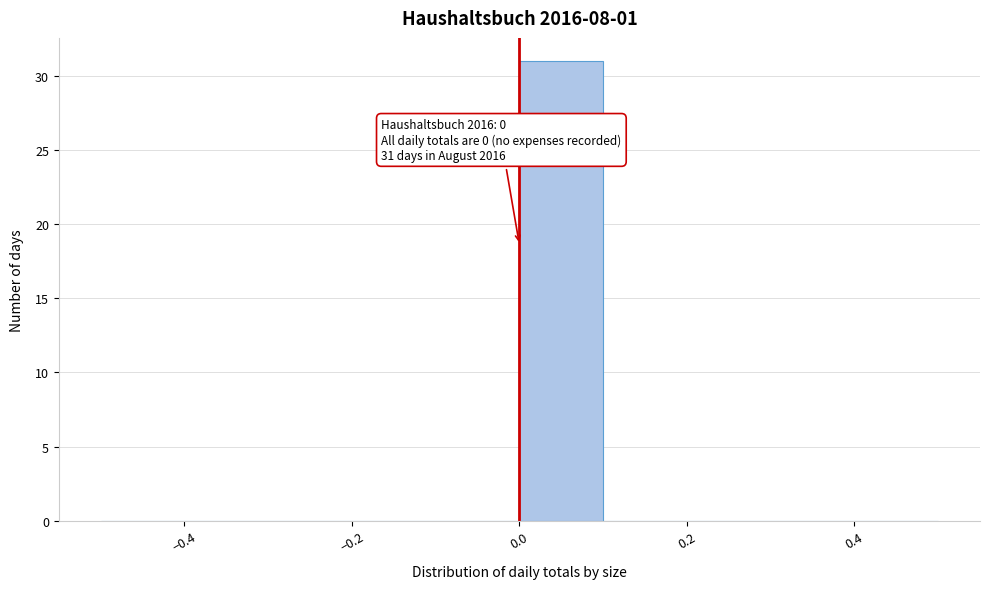

Over which range of the x-axis is the bar tallest?

0.0 to 0.1